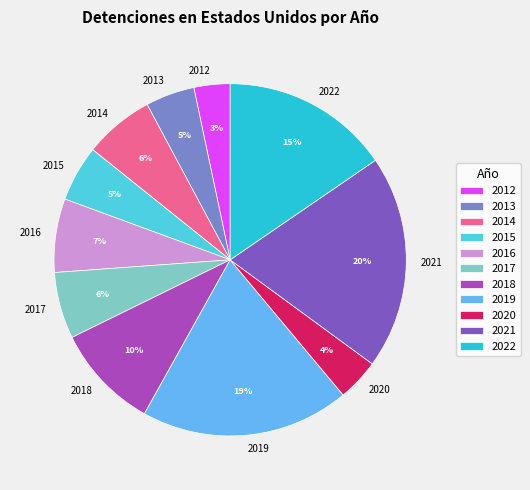

Do 2016 and 2018 together represent more than half of the pie?

No